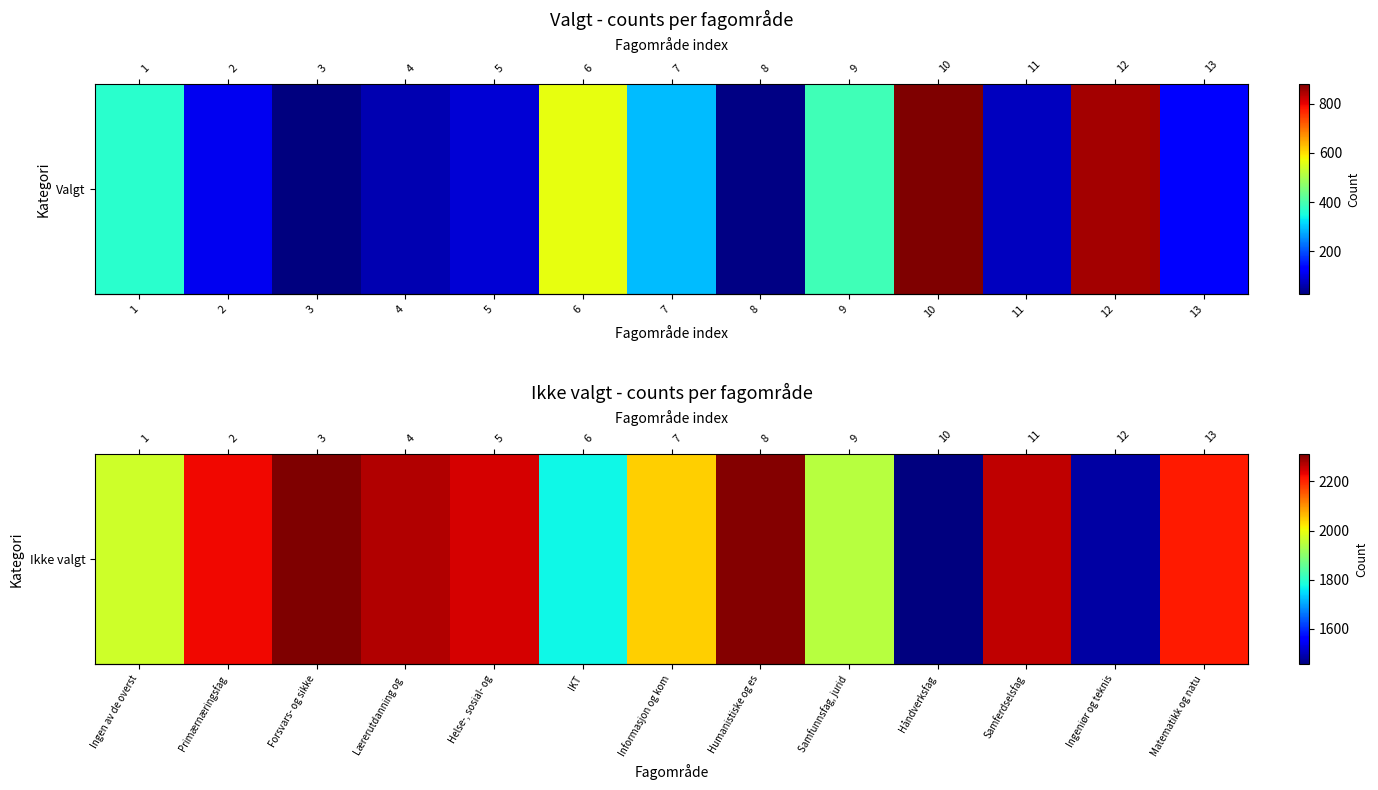

Between 13 and 7, which is larger?

13